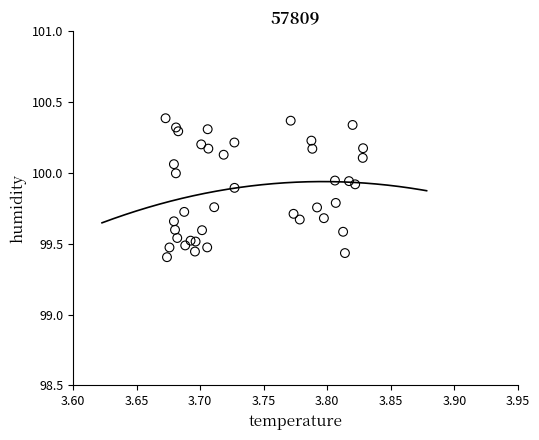

What is the range of Y values (max minus min)?

1.0